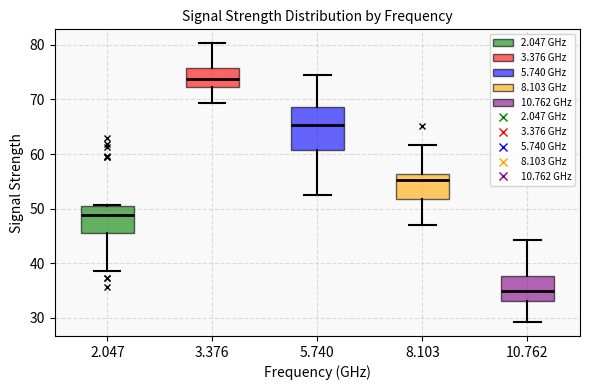

Where is the lower edge of the box at x = 5.740 on the y-axis? The values are not printed on the chart, so give them approximately, as read against the axis.

61